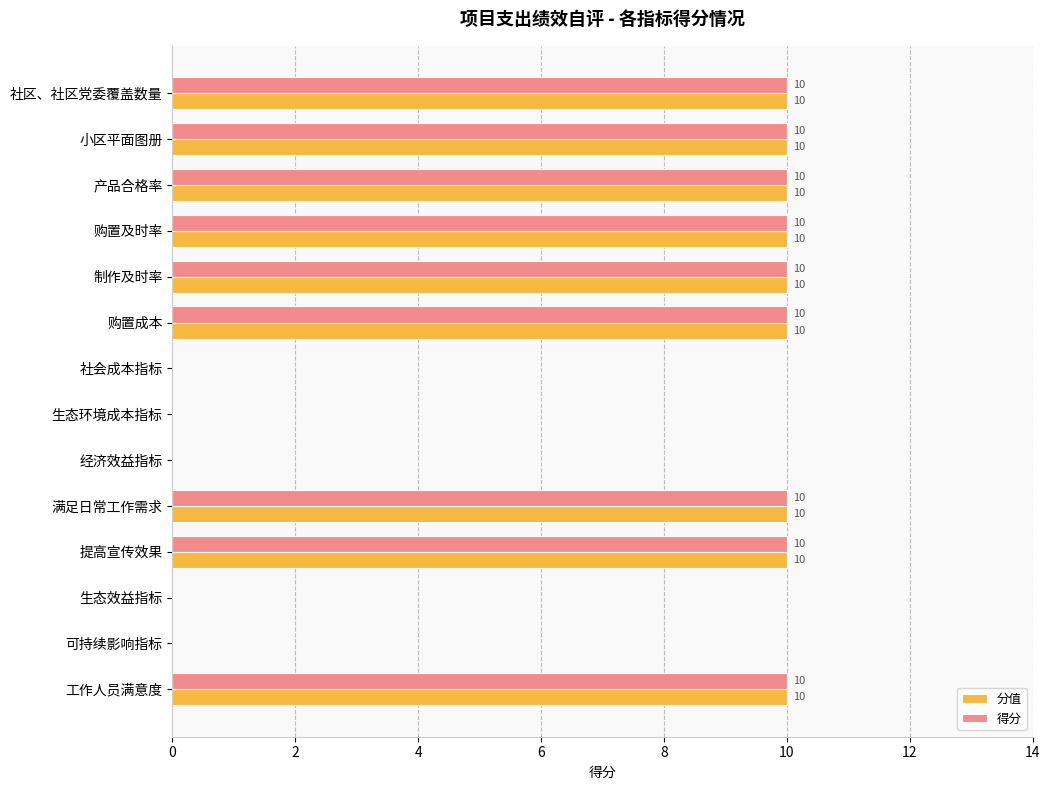

What is the sum of all 得分 values?

90